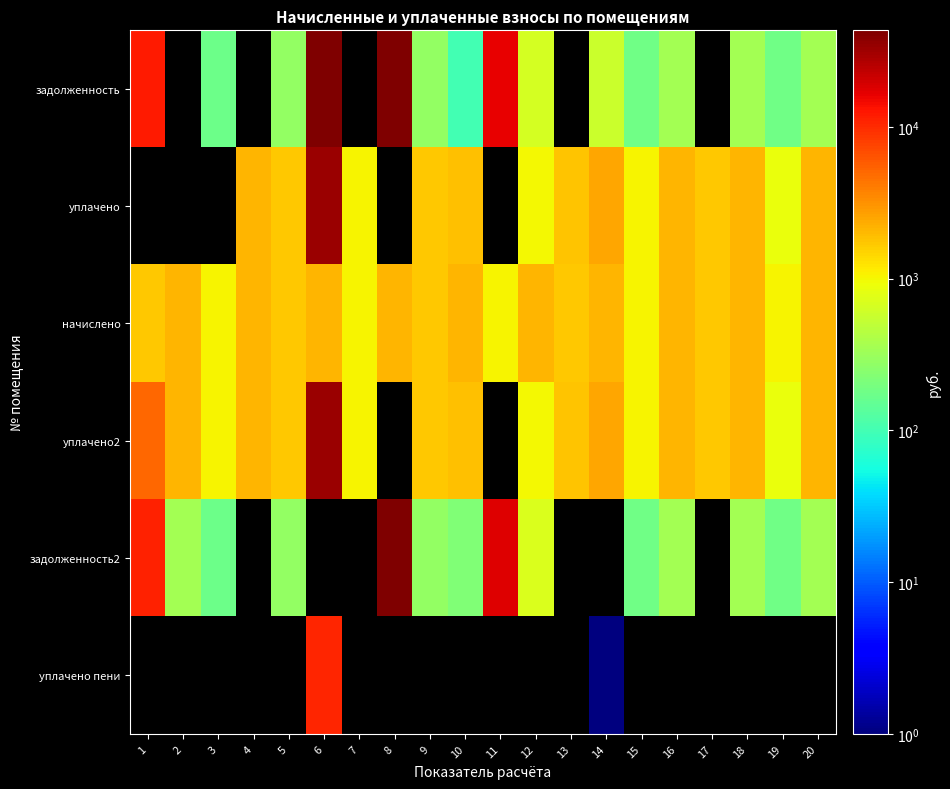

At which label does уплачено2 reach its peak?

6